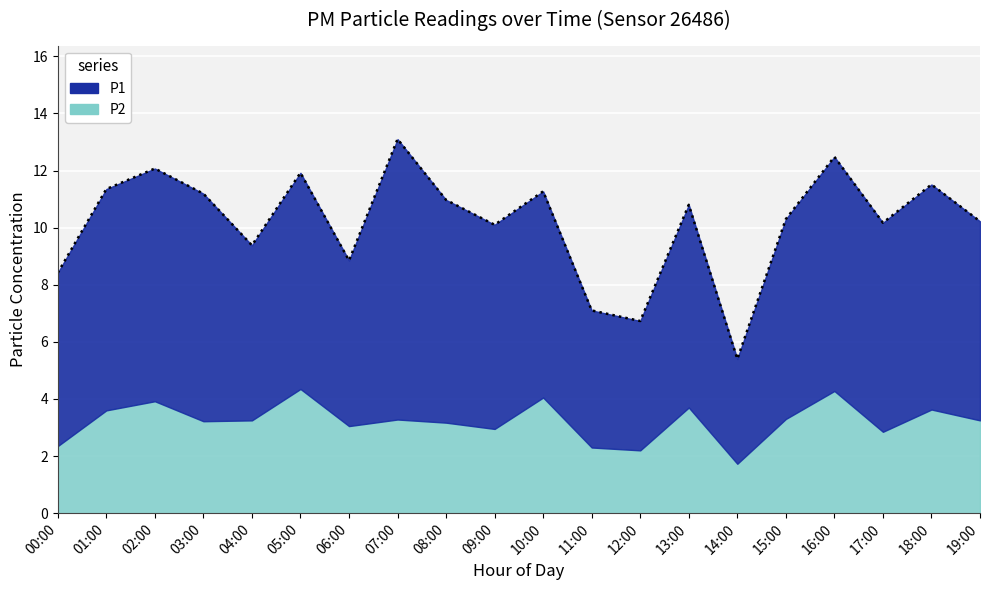

What is the maximum value shown in the chart?

9.8